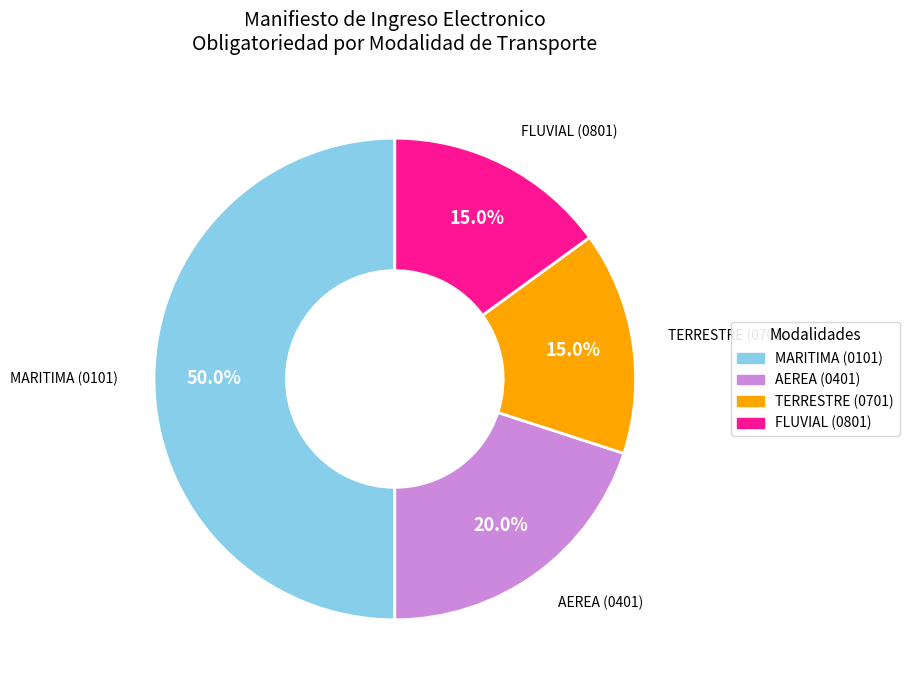

Is TERRESTRE (0701) the majority of the pie?

No